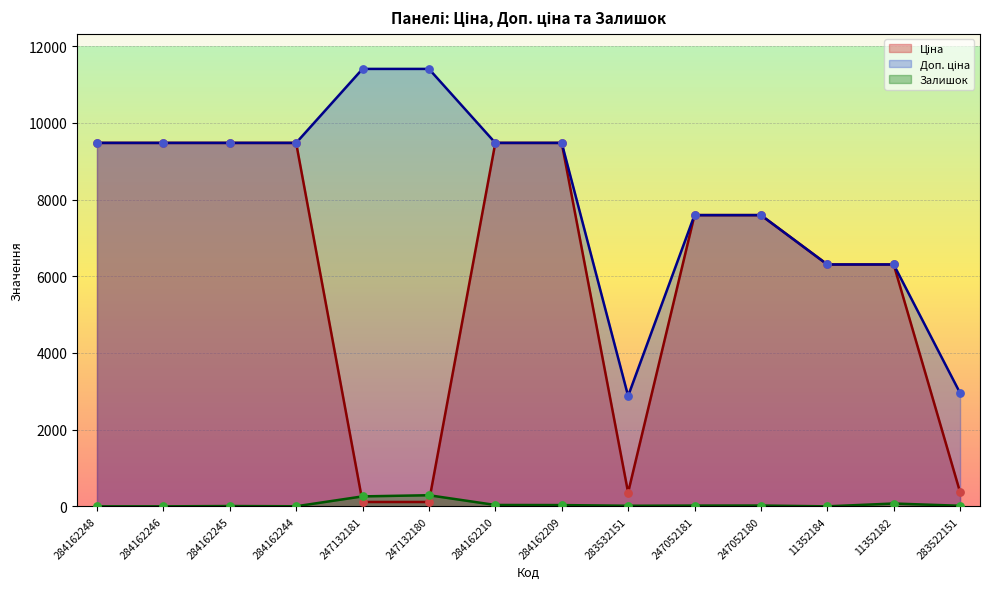

What are all the series names shown in the legend?

Ціна, Доп. ціна, Залишок